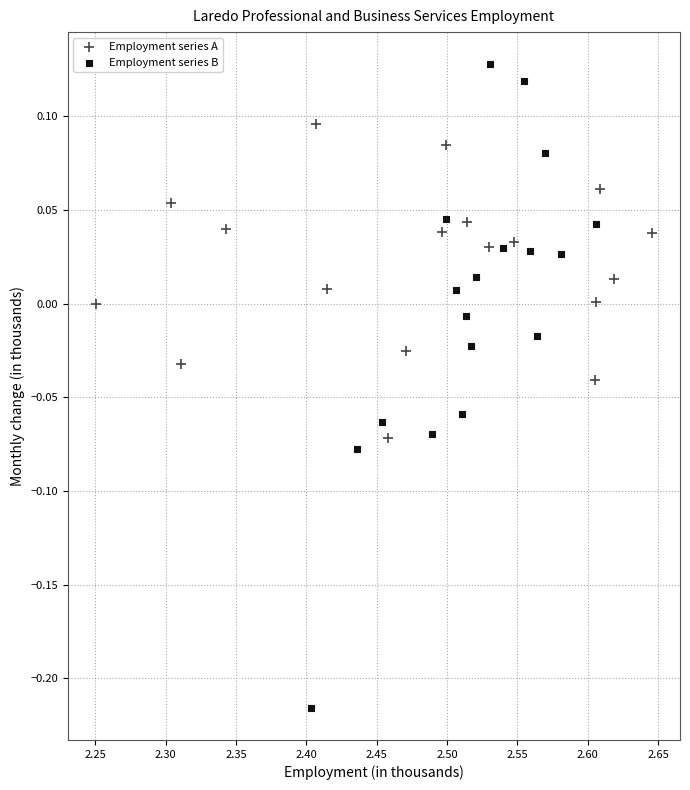

Which series reaches the maximum Y coordinate?

Employment series B